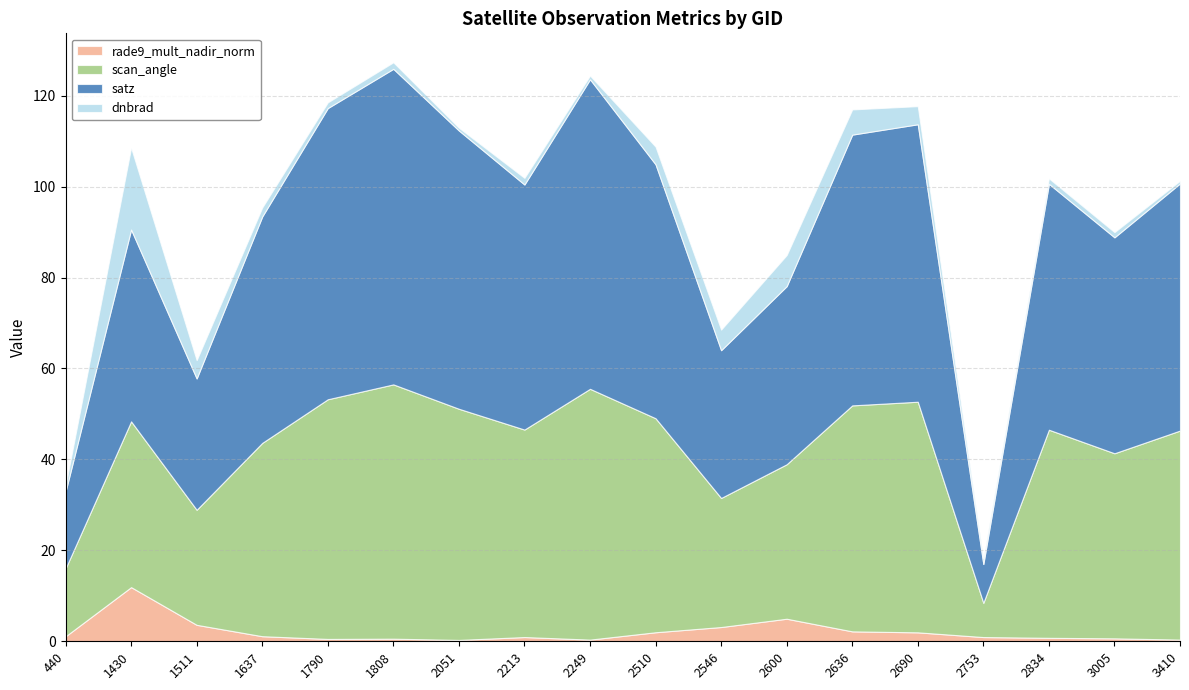

True or false: dnbrad and rade9_mult_nadir_norm cross at least once.

False